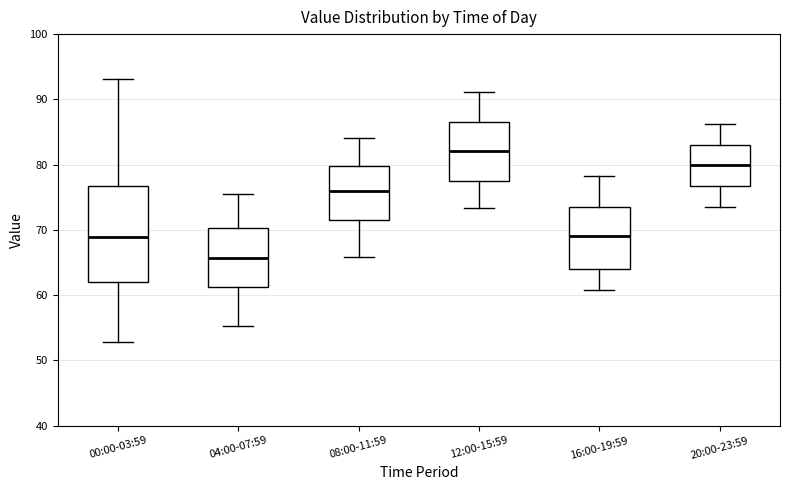

Where does the upper whisker of the box for 08:00-11:59 end on the y-axis? The values are not printed on the chart, so give them approximately, as read against the axis.

84